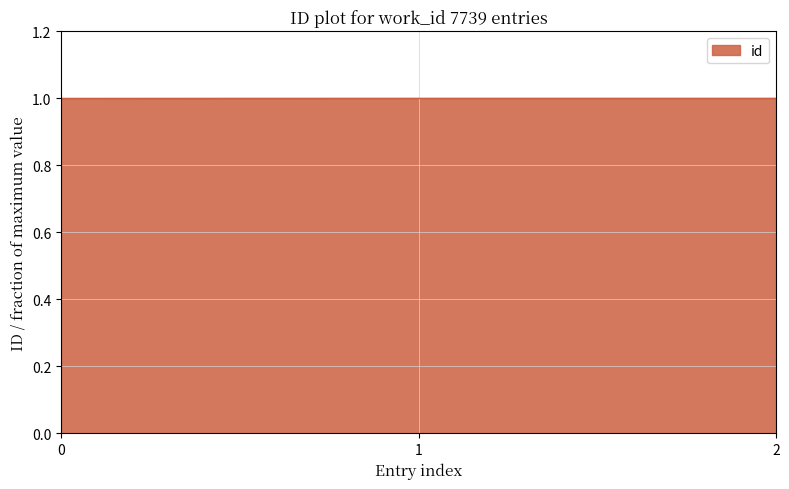

What is the smallest value displayed?

1.0